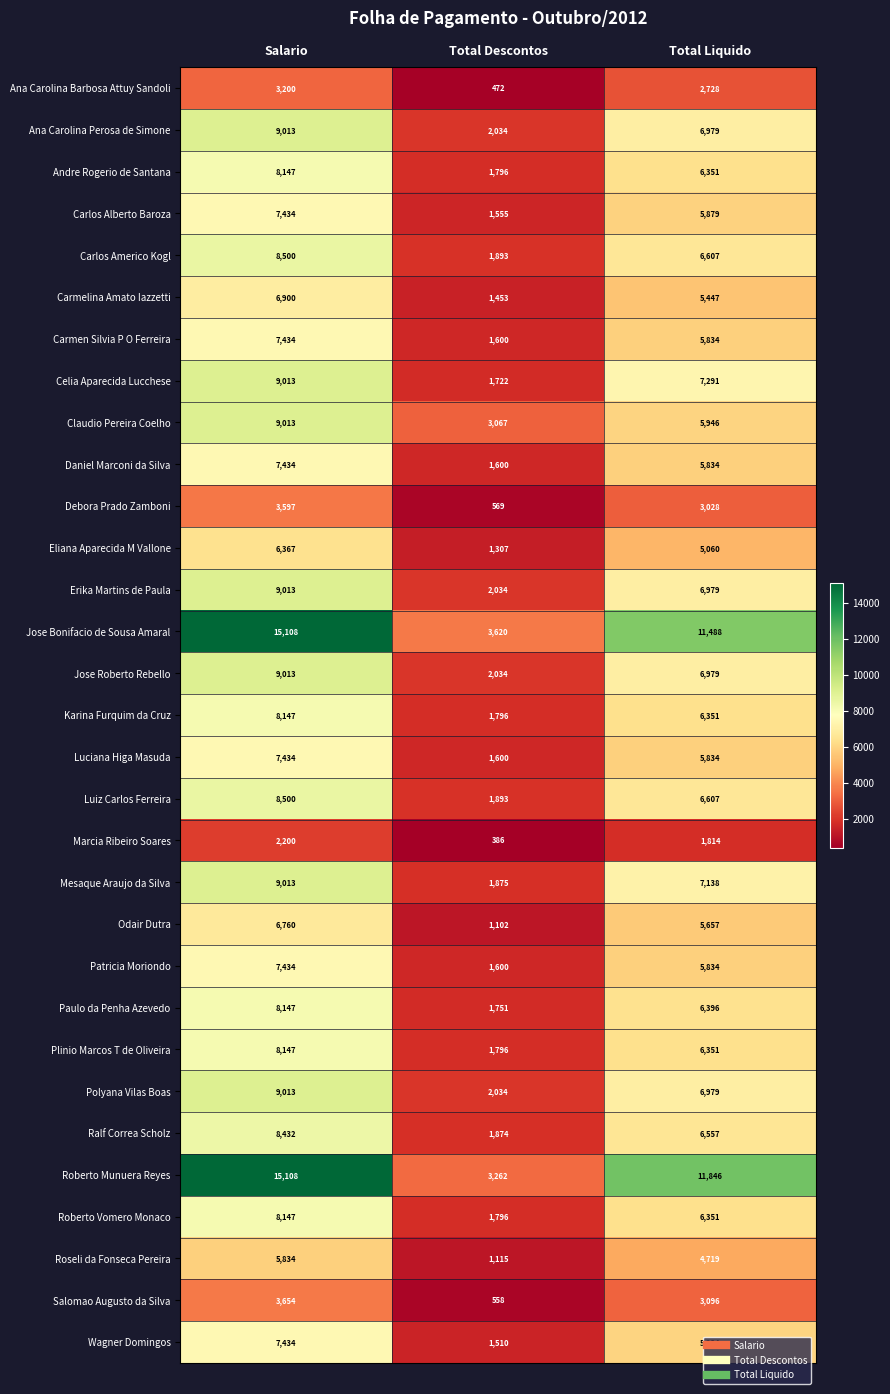

What is the total value across all series at Salario?

242590